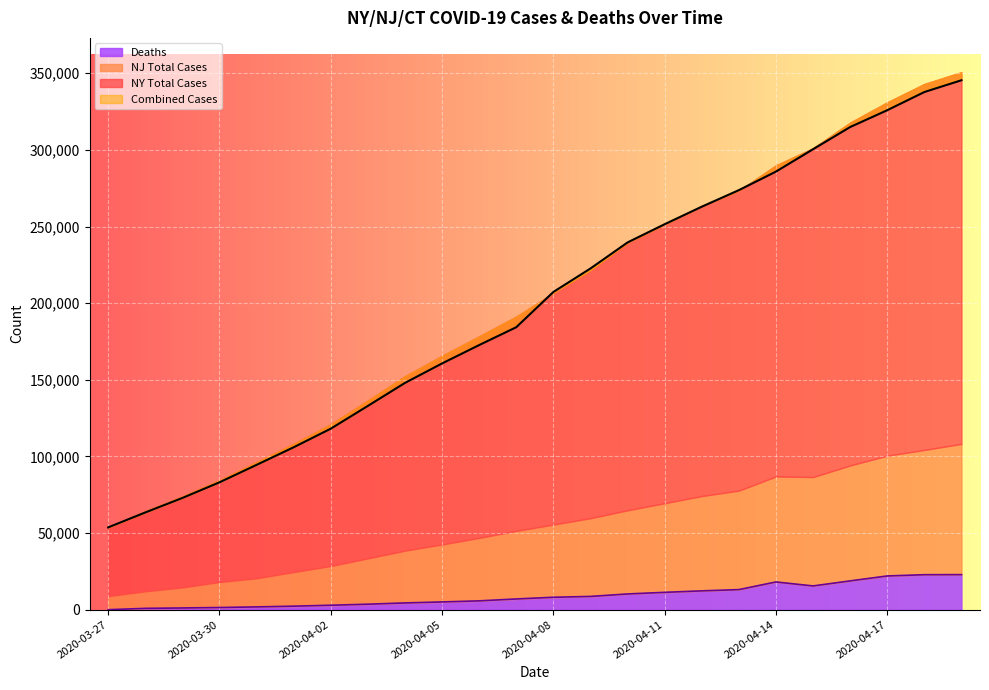

Where does the NY Total Cases series first go above 207287?

2020-04-09